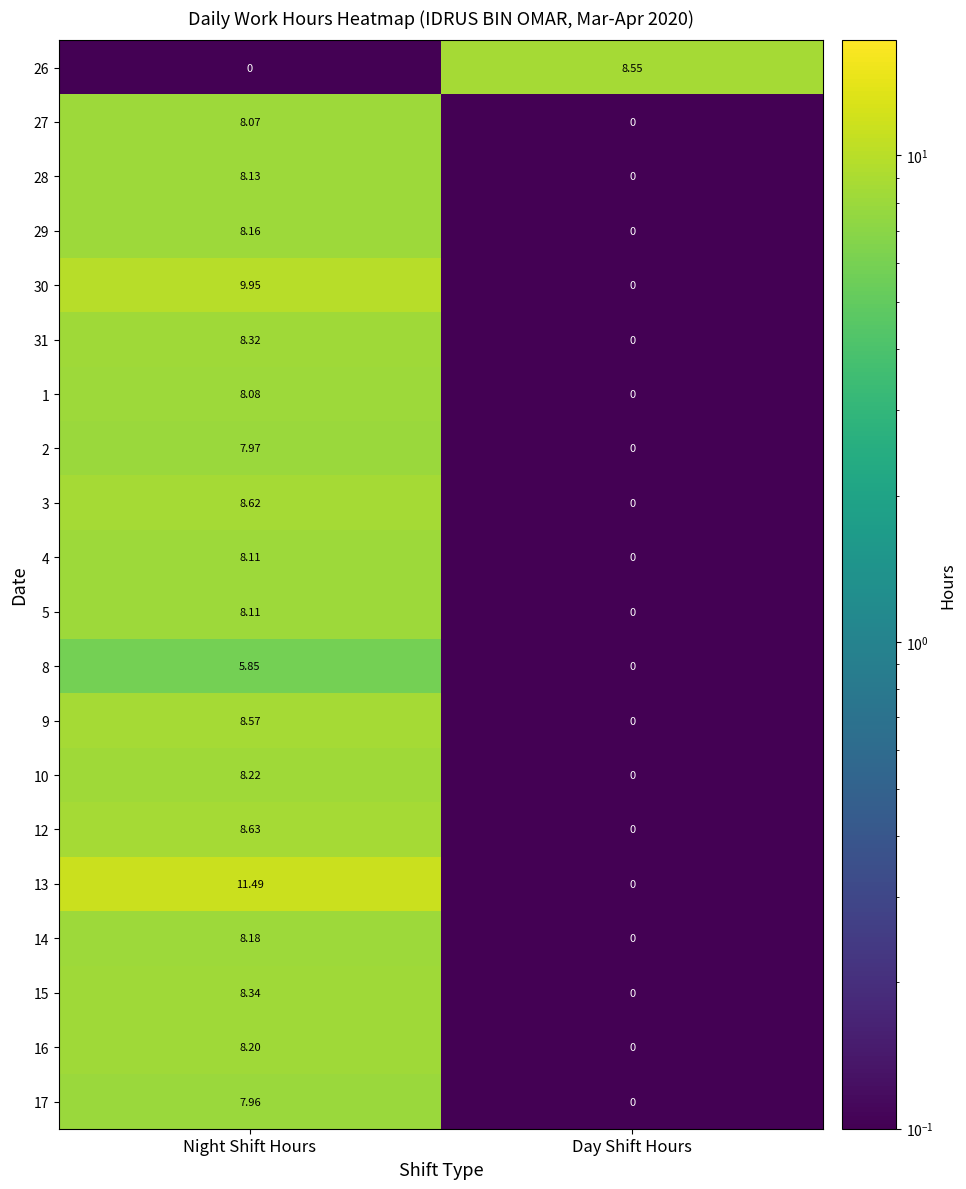

Where is 2 nearest to the value 3?

Day Shift Hours